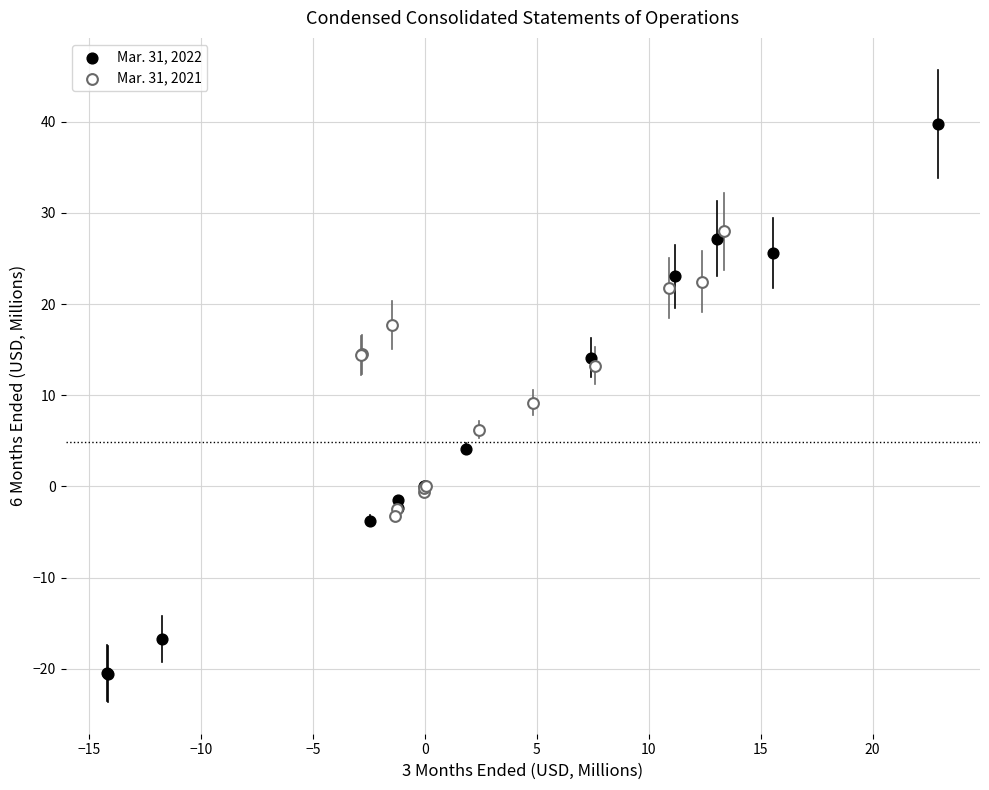

Which series reaches the minimum Y coordinate?

Mar. 31, 2022